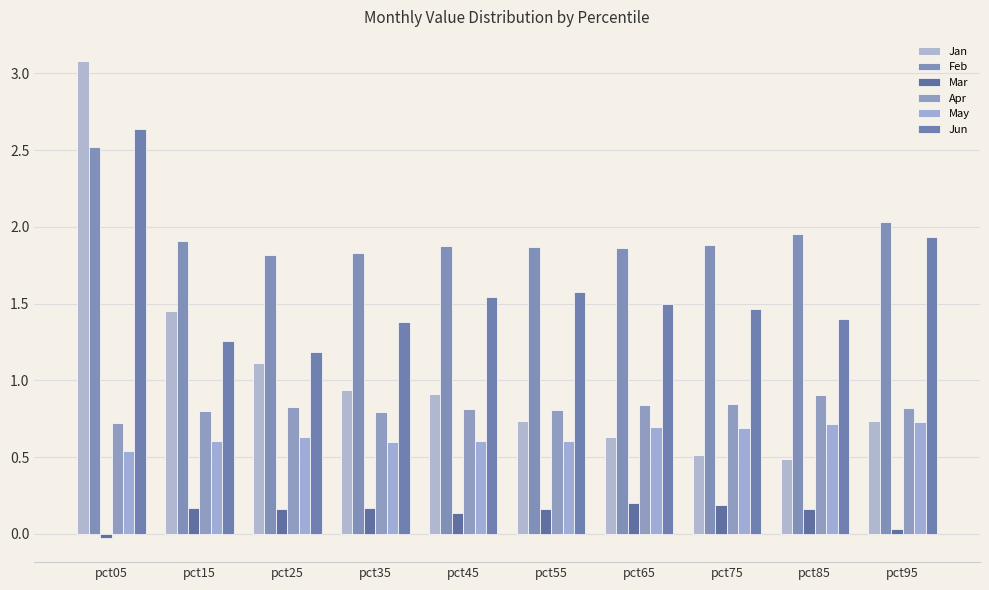

At pct05, list the series in order from largest to smallest.

Jan, Jun, Feb, Apr, May, Mar